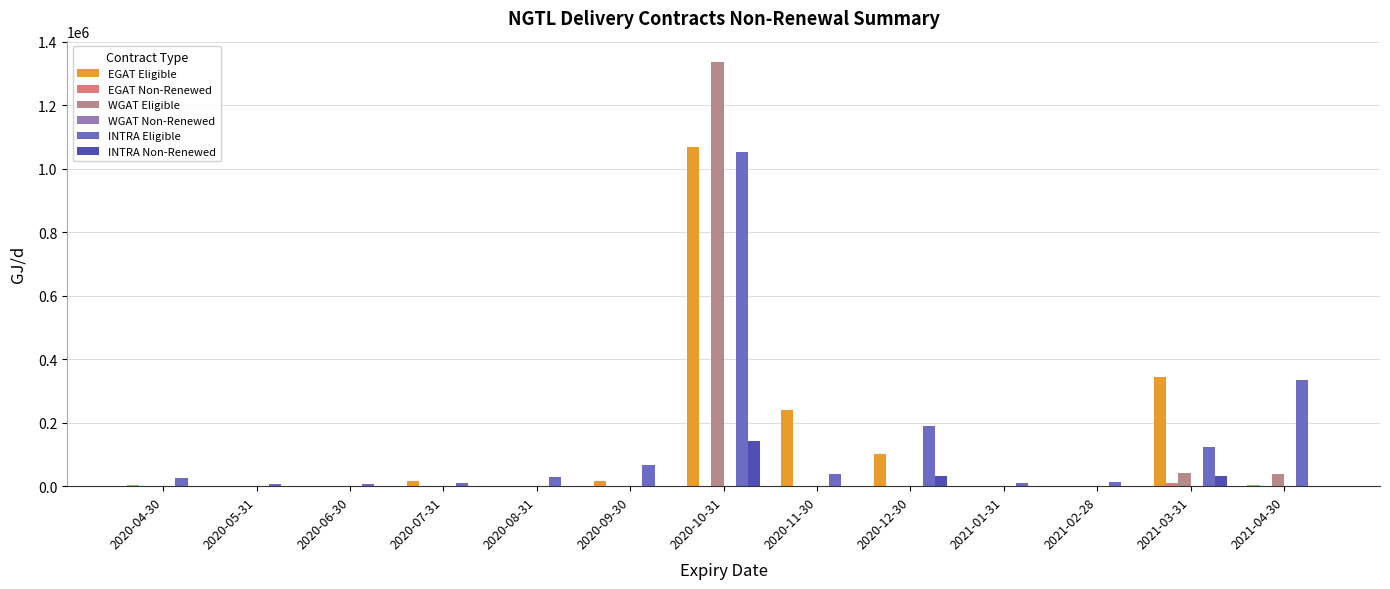

At which category does the chart reach its peak across all series?

2020-10-31